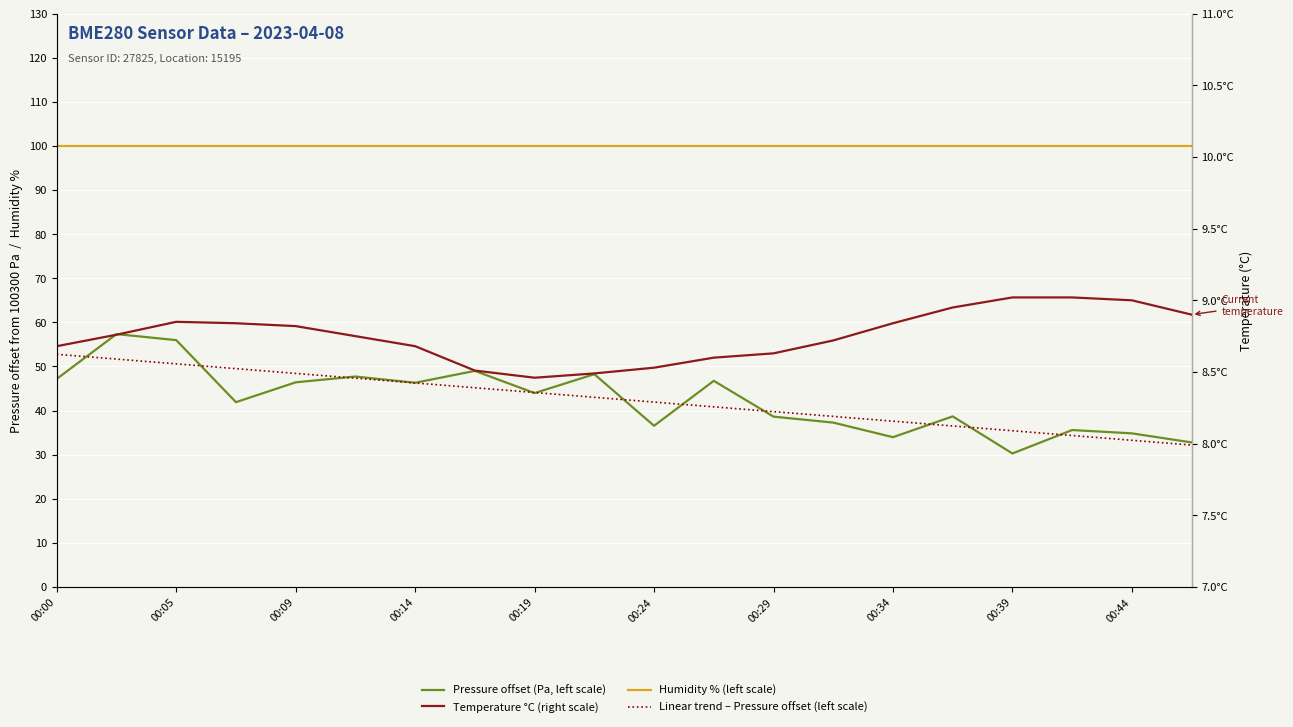

Which has a higher value, 00:34 or 00:24?

00:24